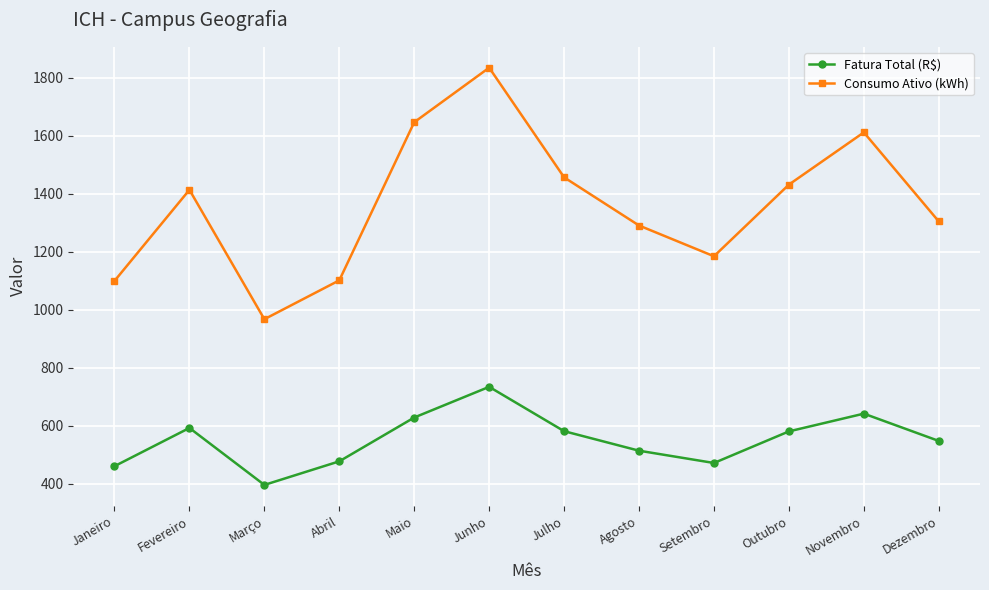

What is the total value across all series at Fevereiro?

2005.2